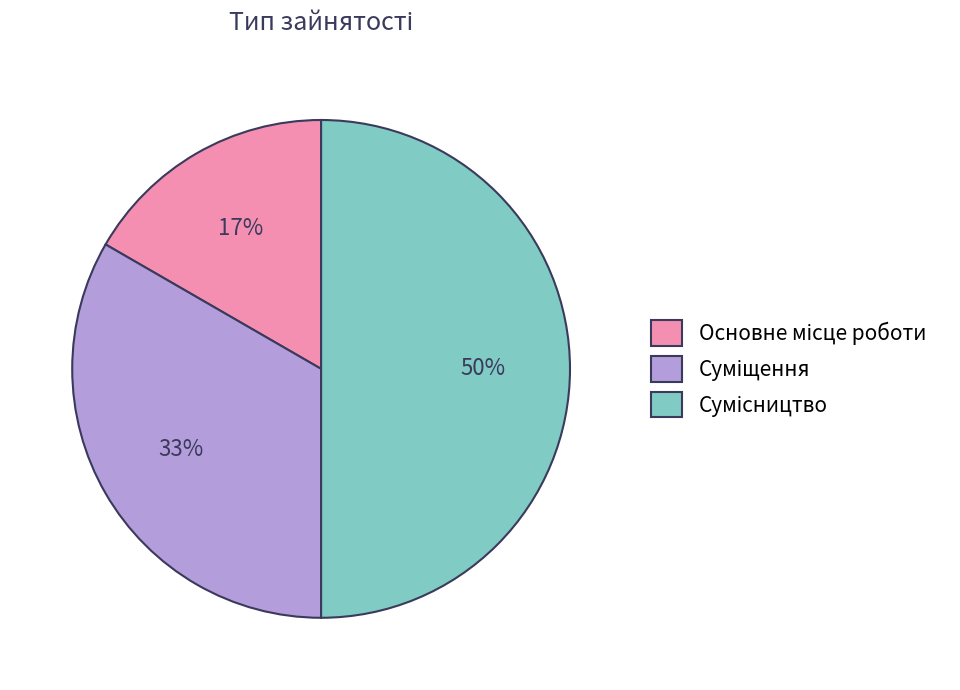

To the nearest percent, what is the difference between the largest and smallest slice percentages?

33%